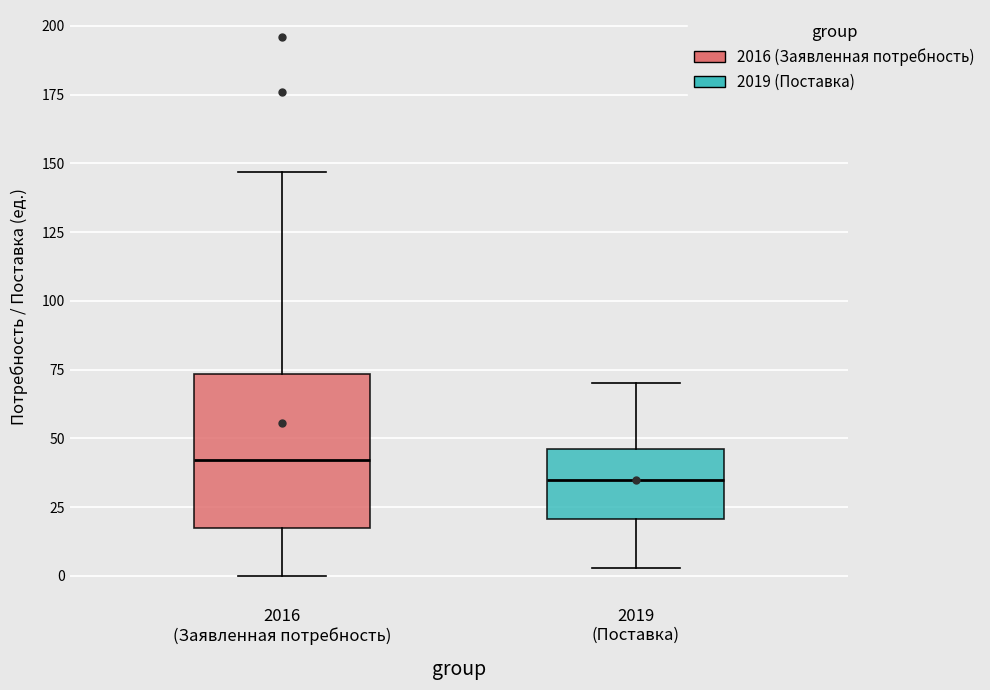

Reading left to right, transcribe this box plot: for each box, give where its median line is, the range the box spans, and where its two whiskers end, as read against the y-axis. The values are not printed on the chart, so give them approximately, as read against the axis.

2016 (Заявленная потребность): median 40, box 20 to 75, whiskers 0 to 145
2019 (Поставка): median 35, box 20 to 45, whiskers 5 to 70